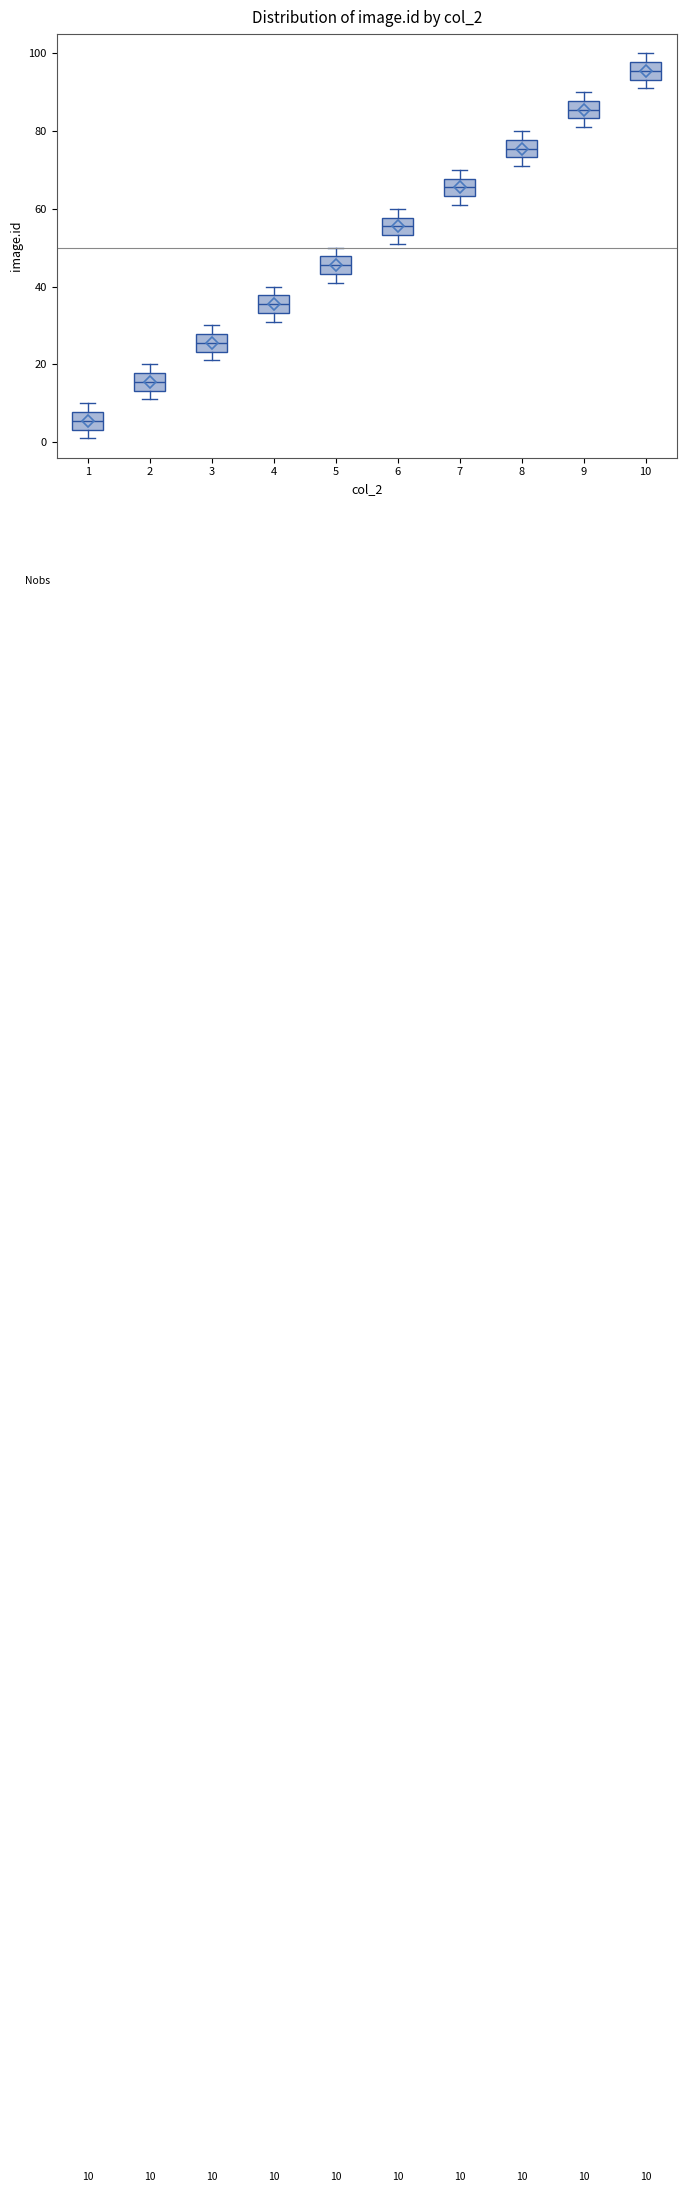

Which box has the highest median line?

10